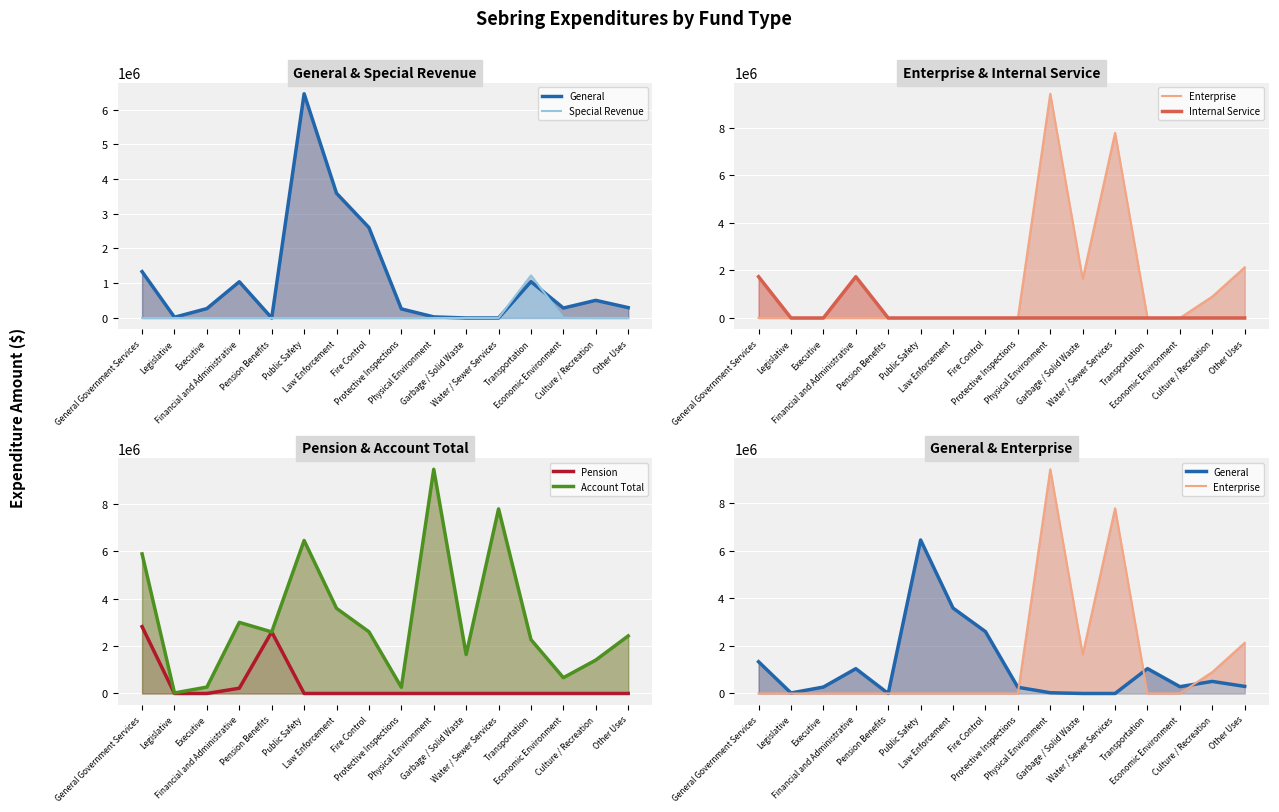

What is the highest value of the General series?

6453167